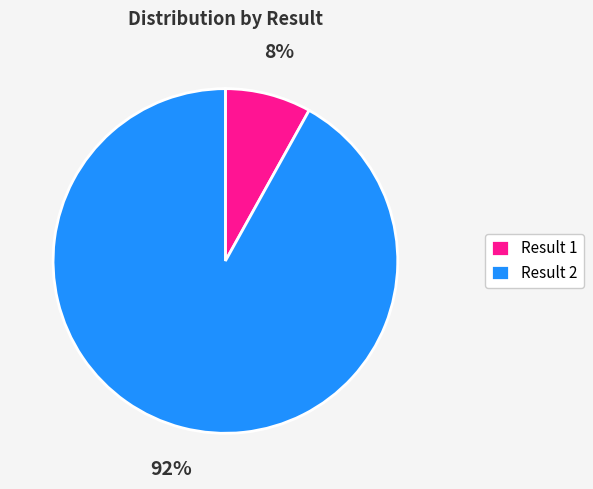

Which slice is the largest?

Result 2